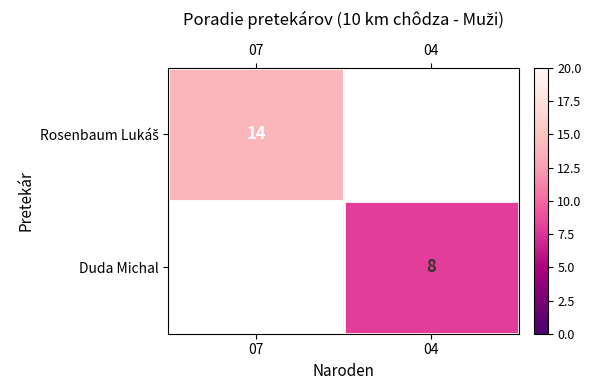

What is the maximum value shown in the chart?

14.0